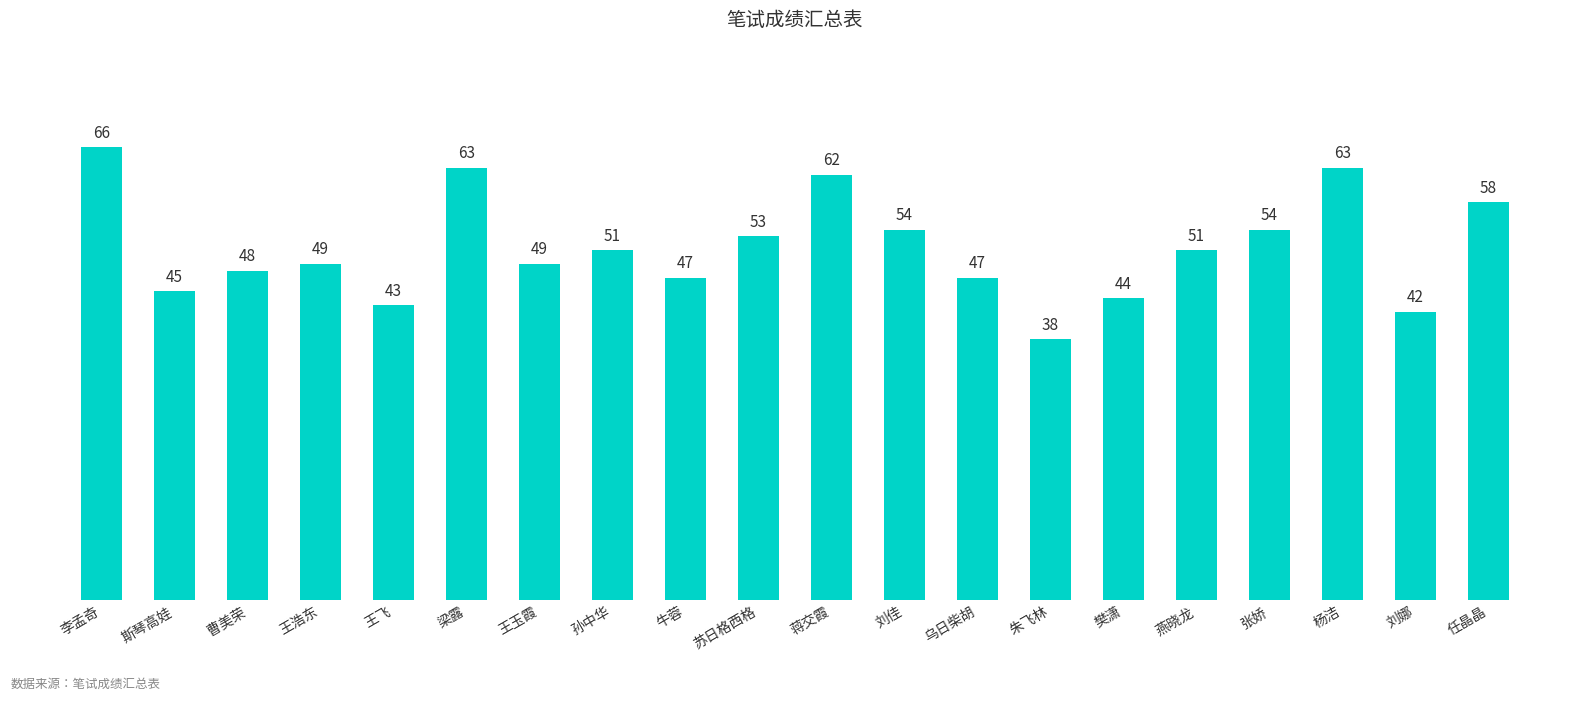

Count the number of data series in this chart.

1